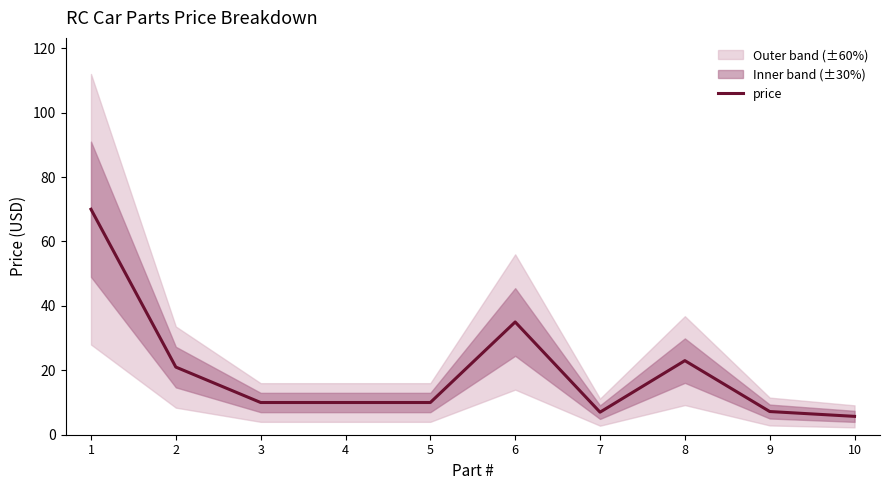

True or false: the data has more than 1 interior local peaks.

True